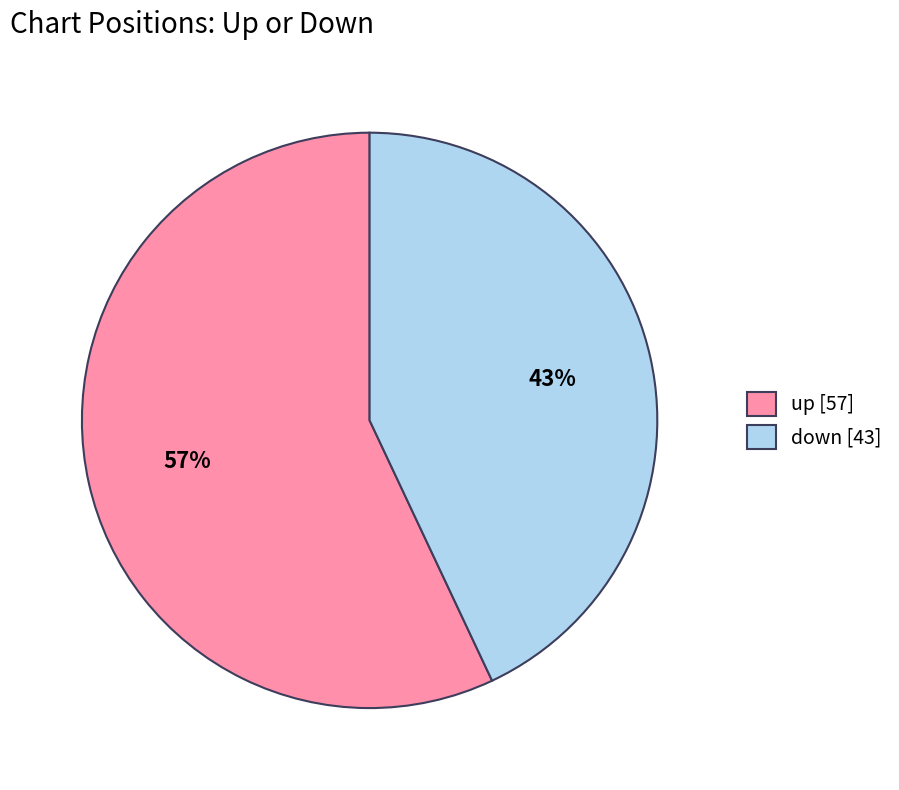

Do up [57] and down [43] together represent more than half of the pie?

Yes